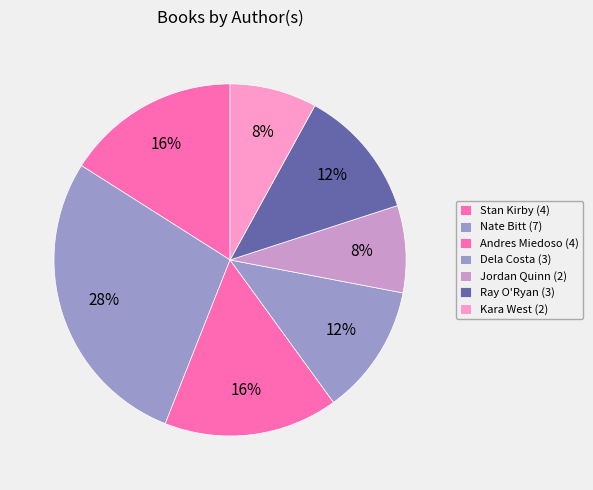

How many segments does this pie chart have?

7